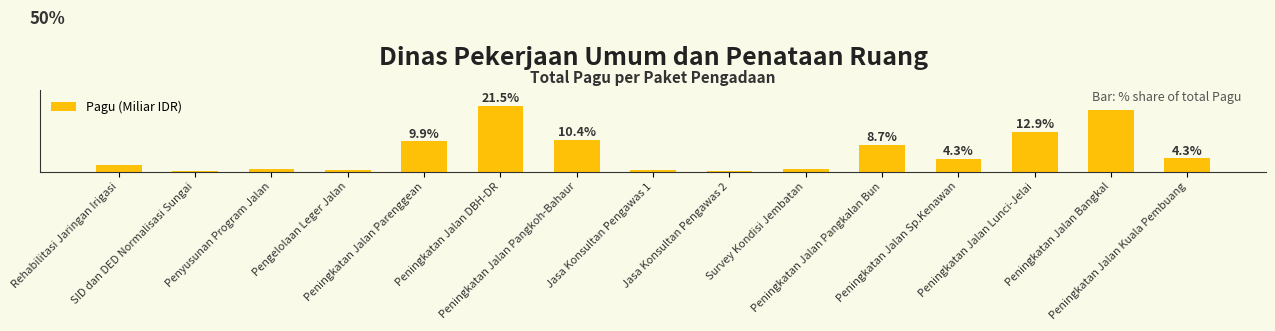

Which label corresponds to the smallest value in the chart?

SID dan DED Normalisasi Sungai